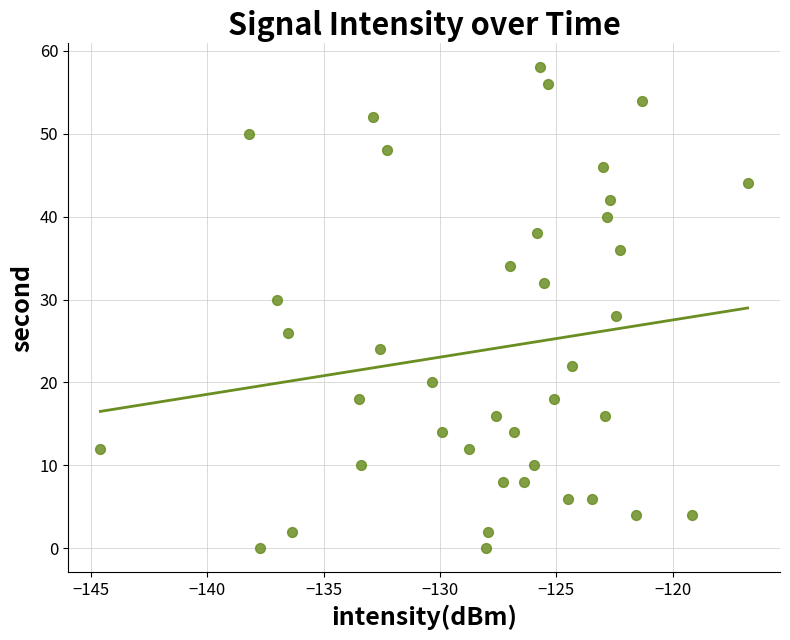

What is the range of Y values (max minus min)?

58